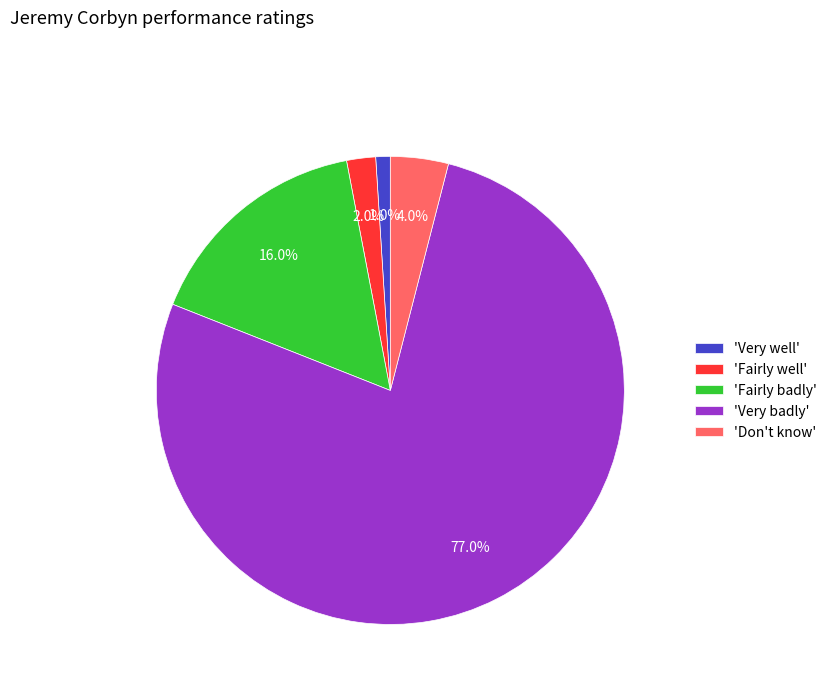

How much of the chart is everything except 'Very badly'?

23.0%